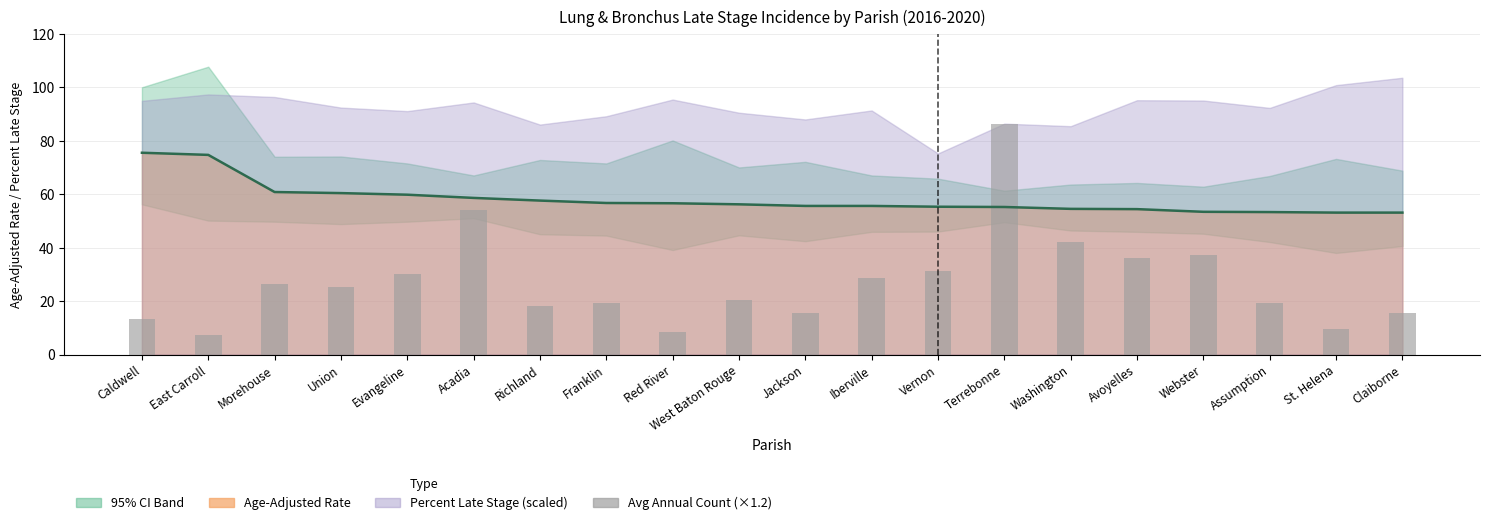

What position from the left is St. Helena?

19